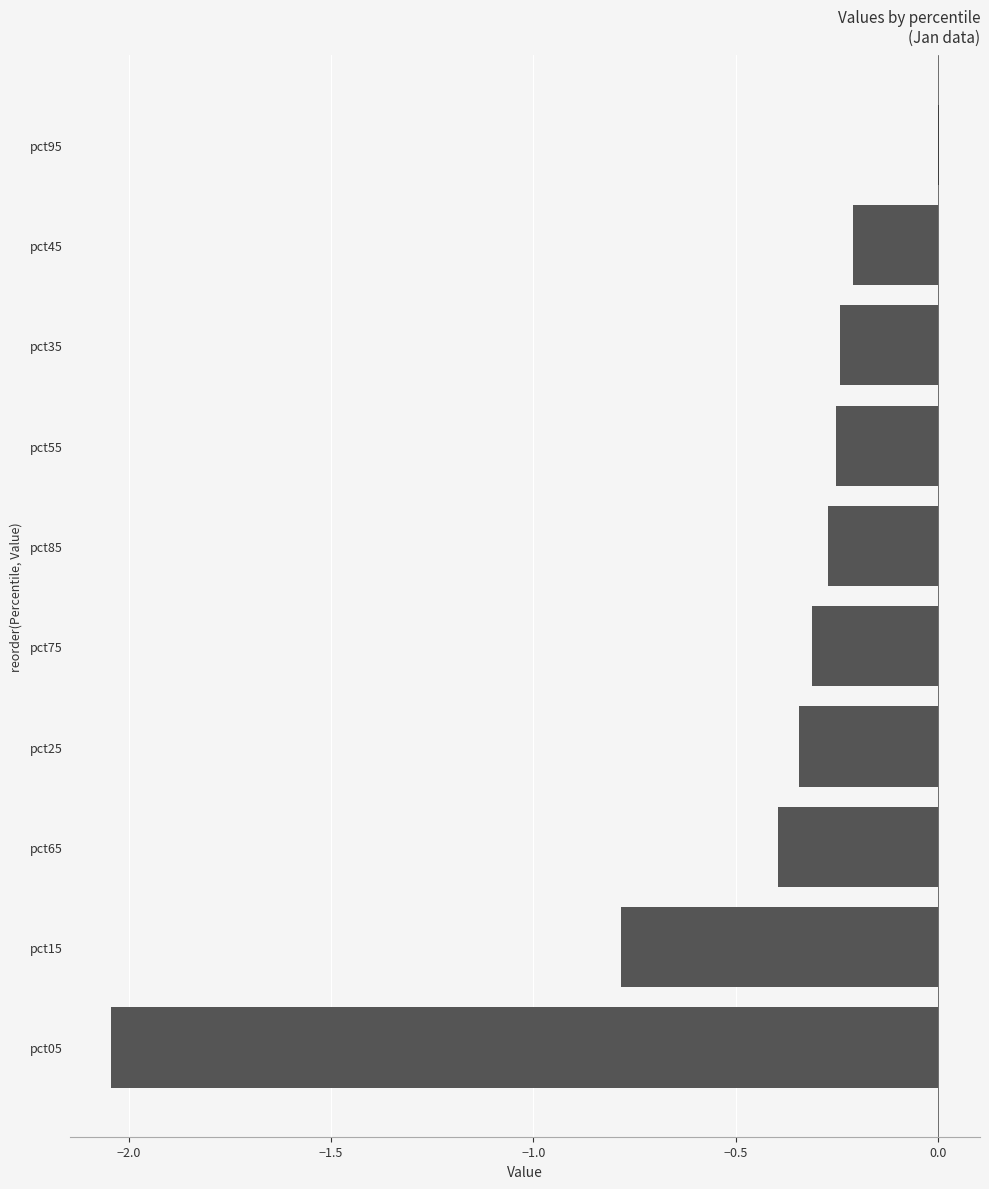

Are the bars grouped side by side (vs. stacked)?

No